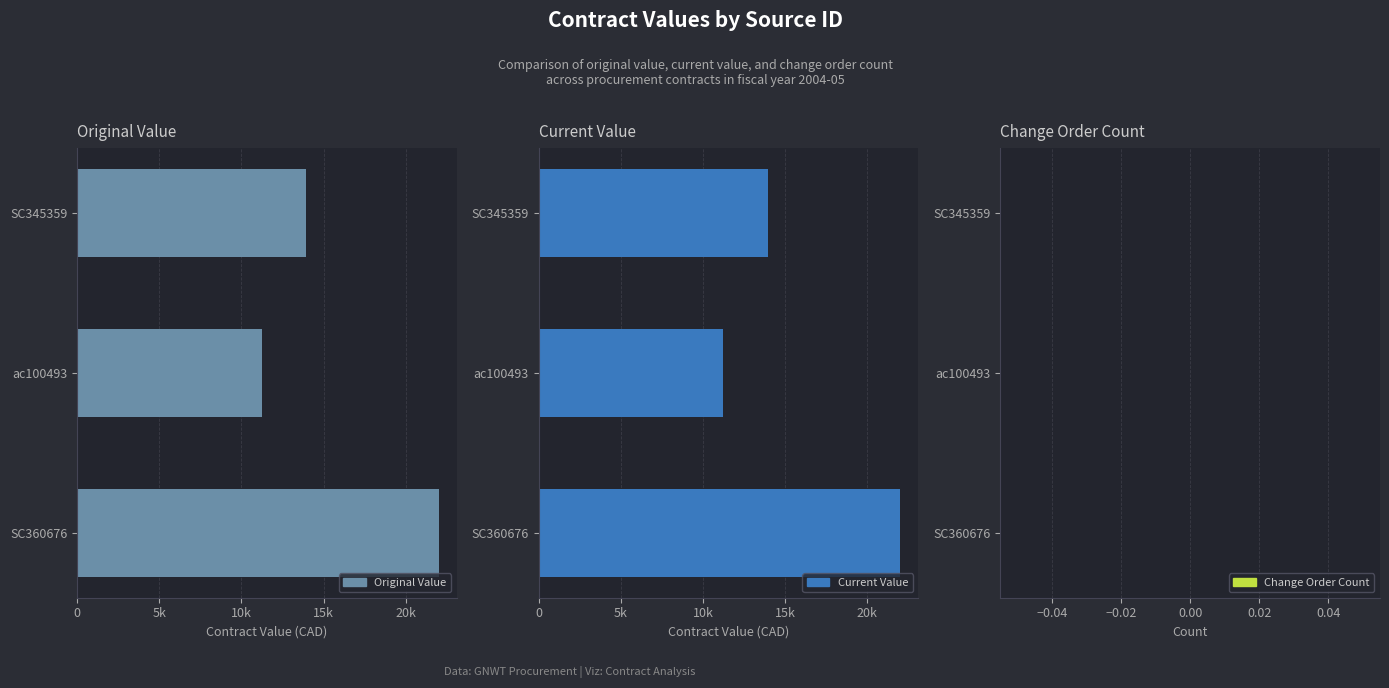

What is the sum of the Original Value values at SC360676 and SC345359?

35940.0